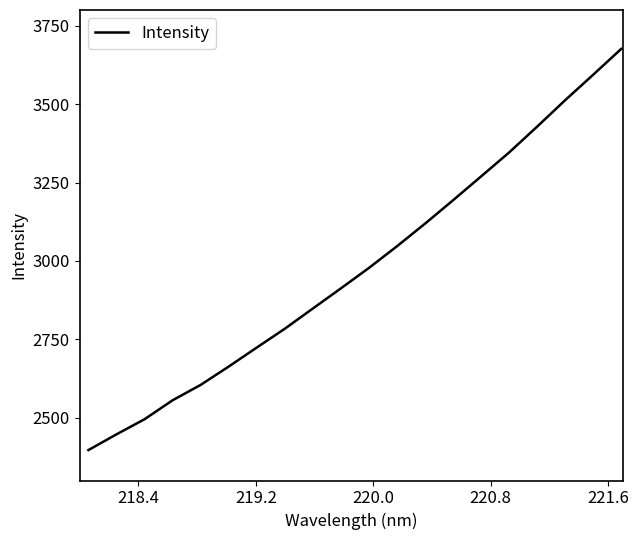

How many categories are shown in the chart?

20